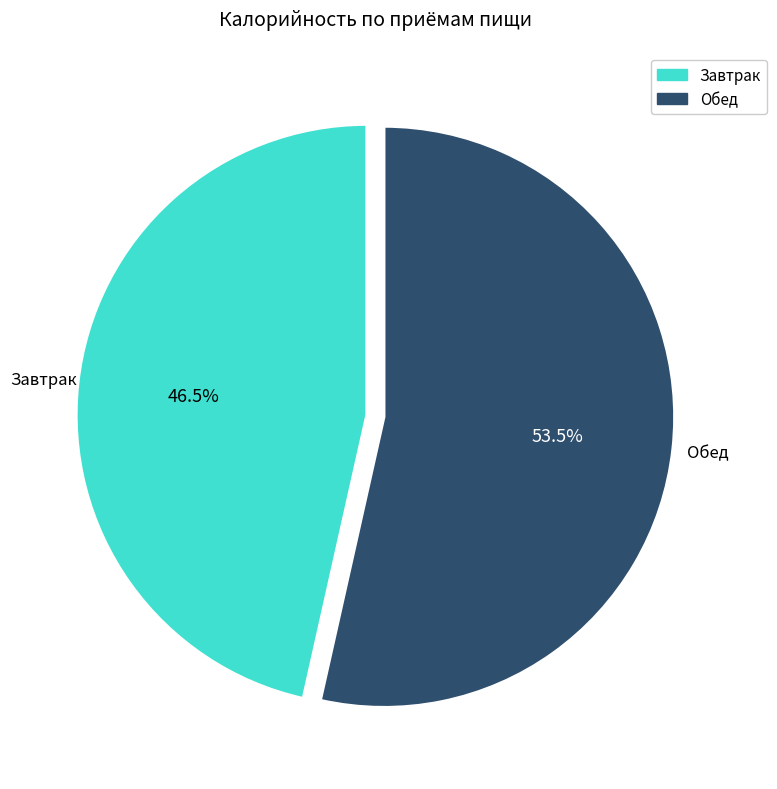

To the nearest percent, what is the combined percentage of Обед and Завтрак?

100%